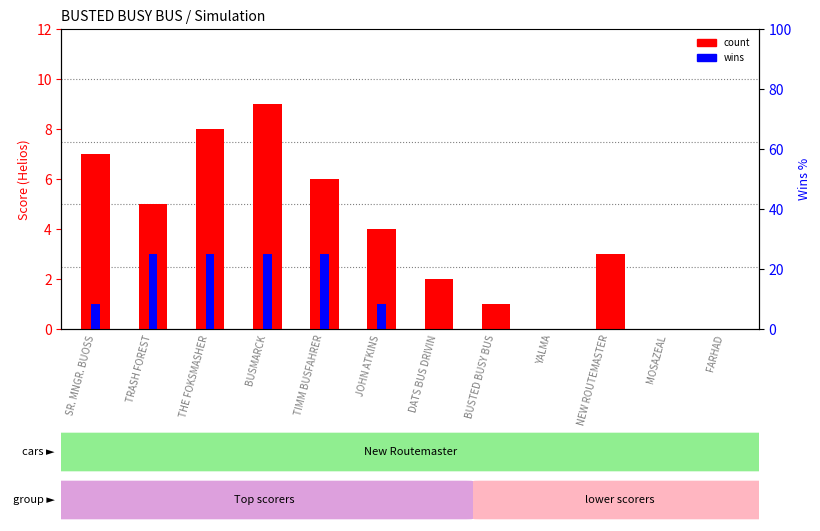

How many distinct data groups are displayed?

2